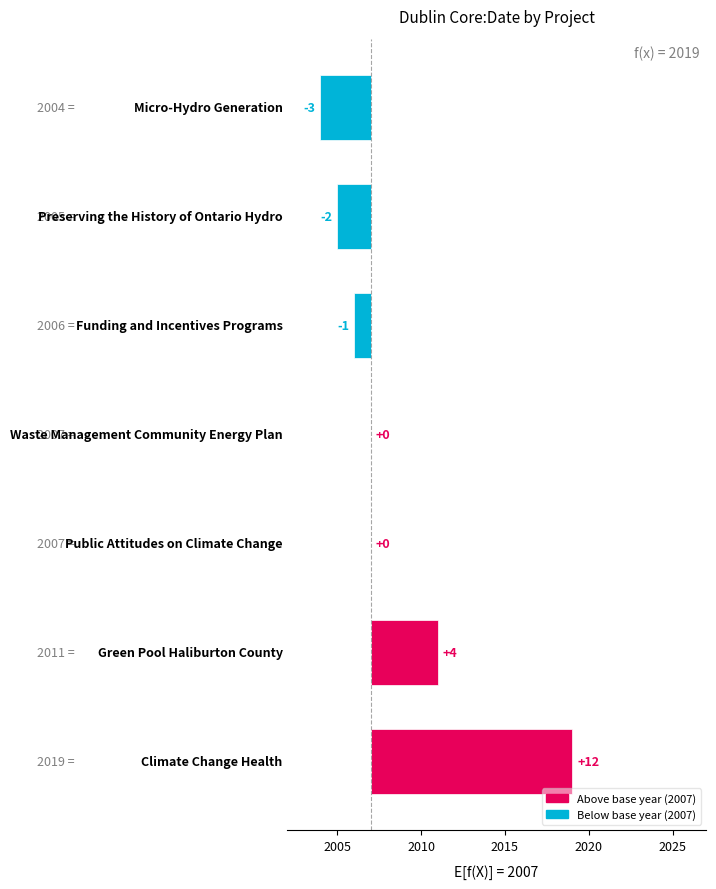

What is the maximum value shown in the chart?

12